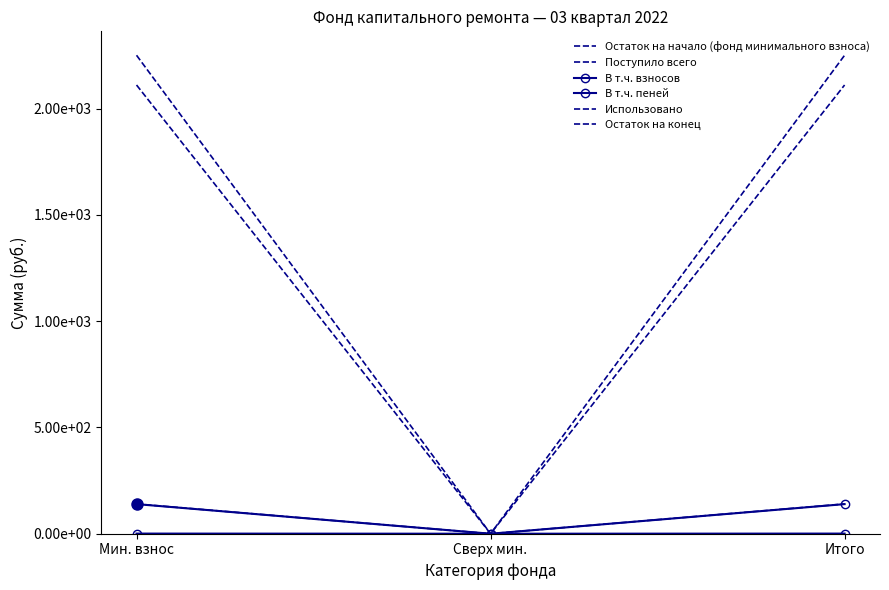

What is the difference between the highest and lowest values at Итого?

2250.6